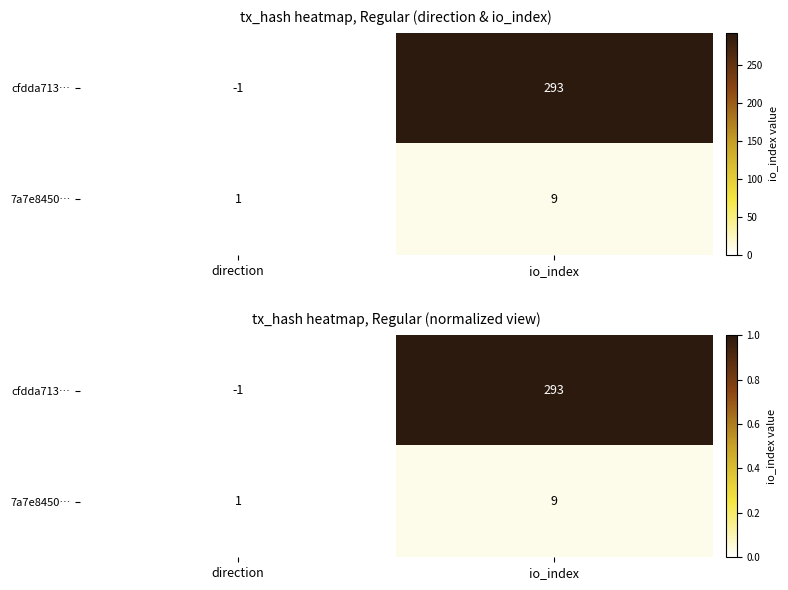

Which category has the highest value in the cfdda713… series?

io_index